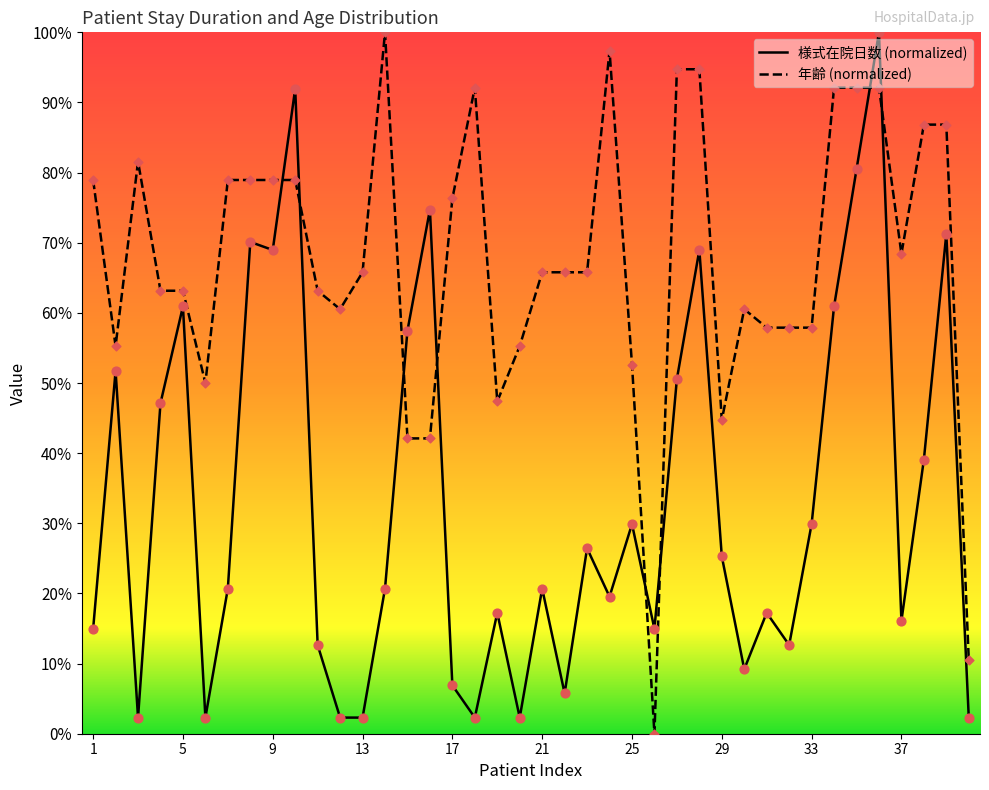

What are all the series names shown in the legend?

様式在院日数, 年齢